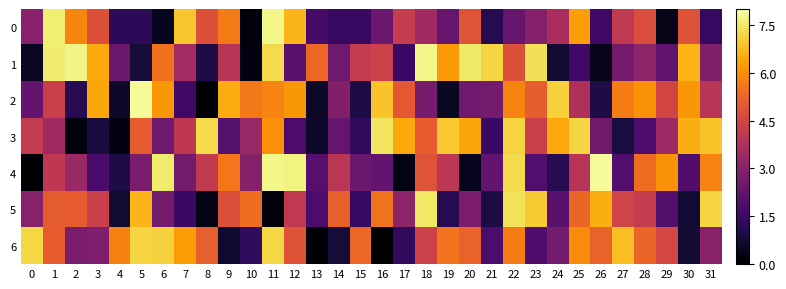

At 29, list the series in order from smallest to largest.

0, 5, 1, 3, 2, 6, 4